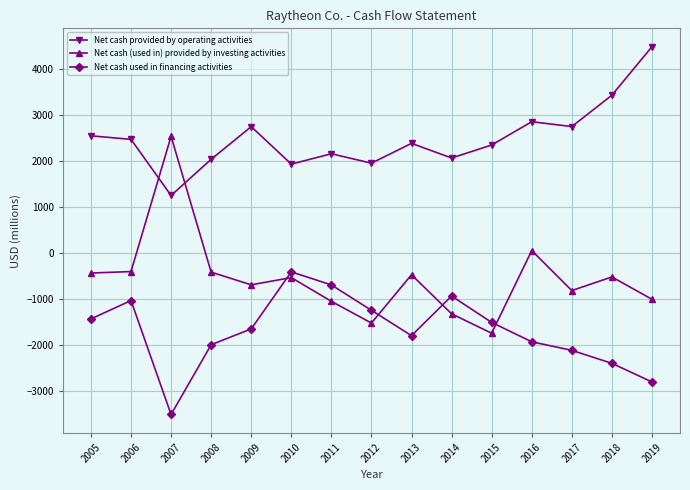

True or false: Net cash provided by operating activities has more than 2 points higher than both neighbors.

True